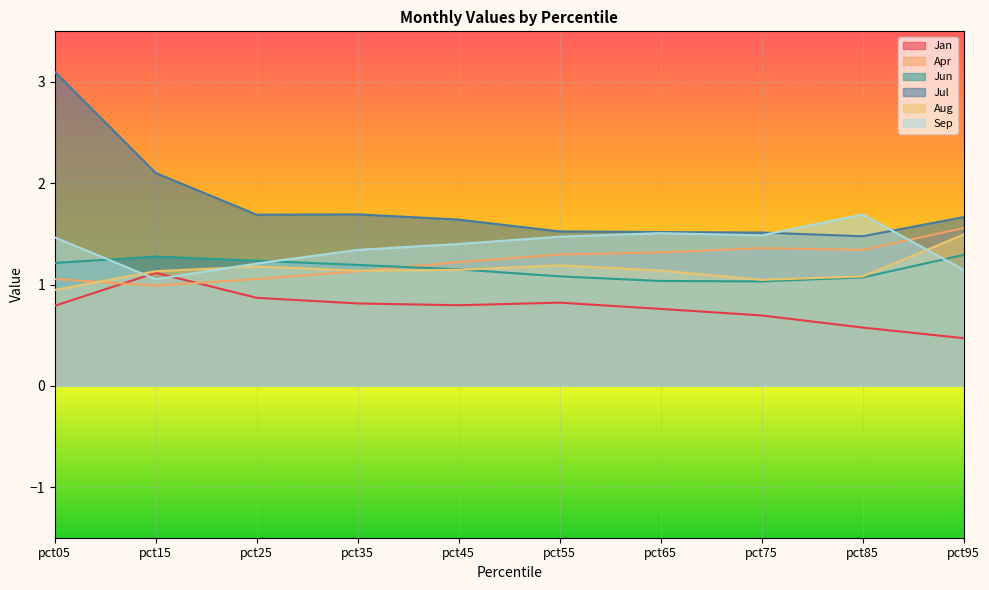

How many interior local valleys does the Jul series have?

2